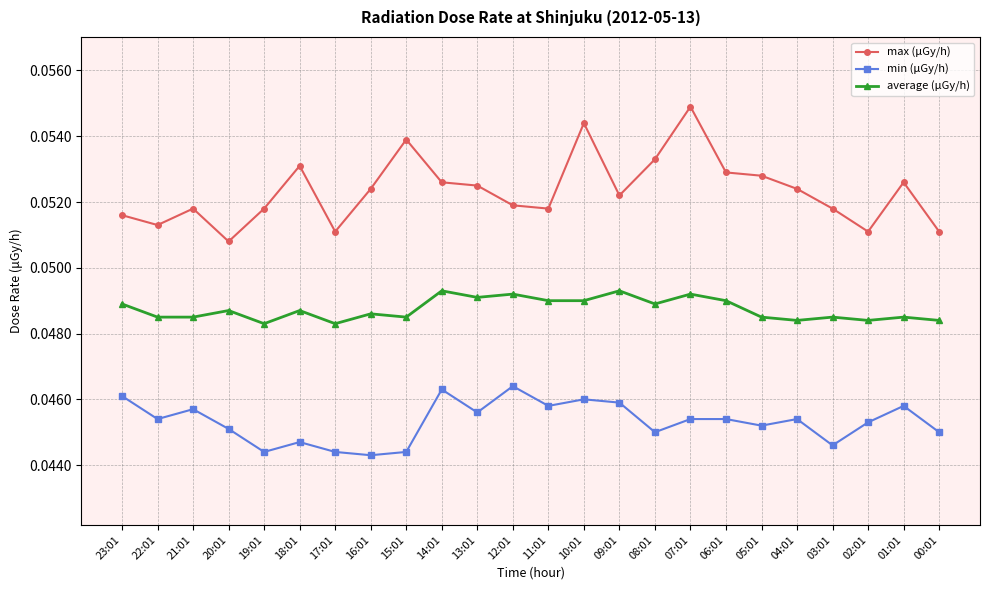

Is it true that max (μGy/h) equals 0.0 at 03:01?

False